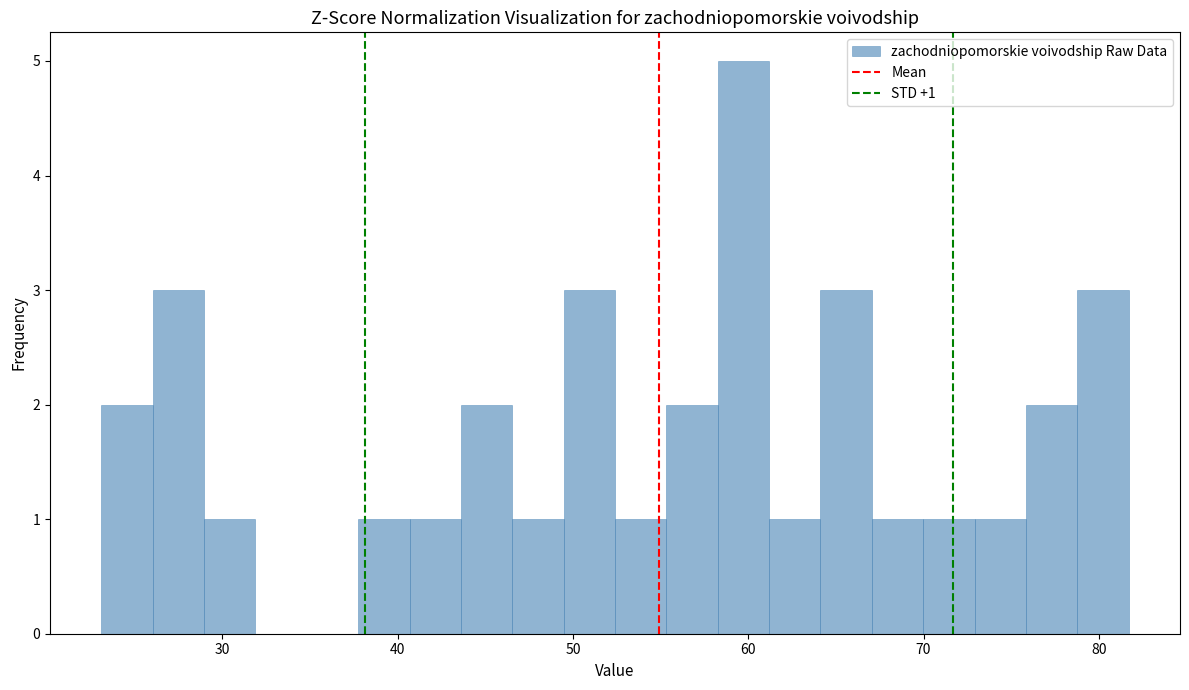

Read against the x-axis, roughly where is the centre of the tallest bar?

60